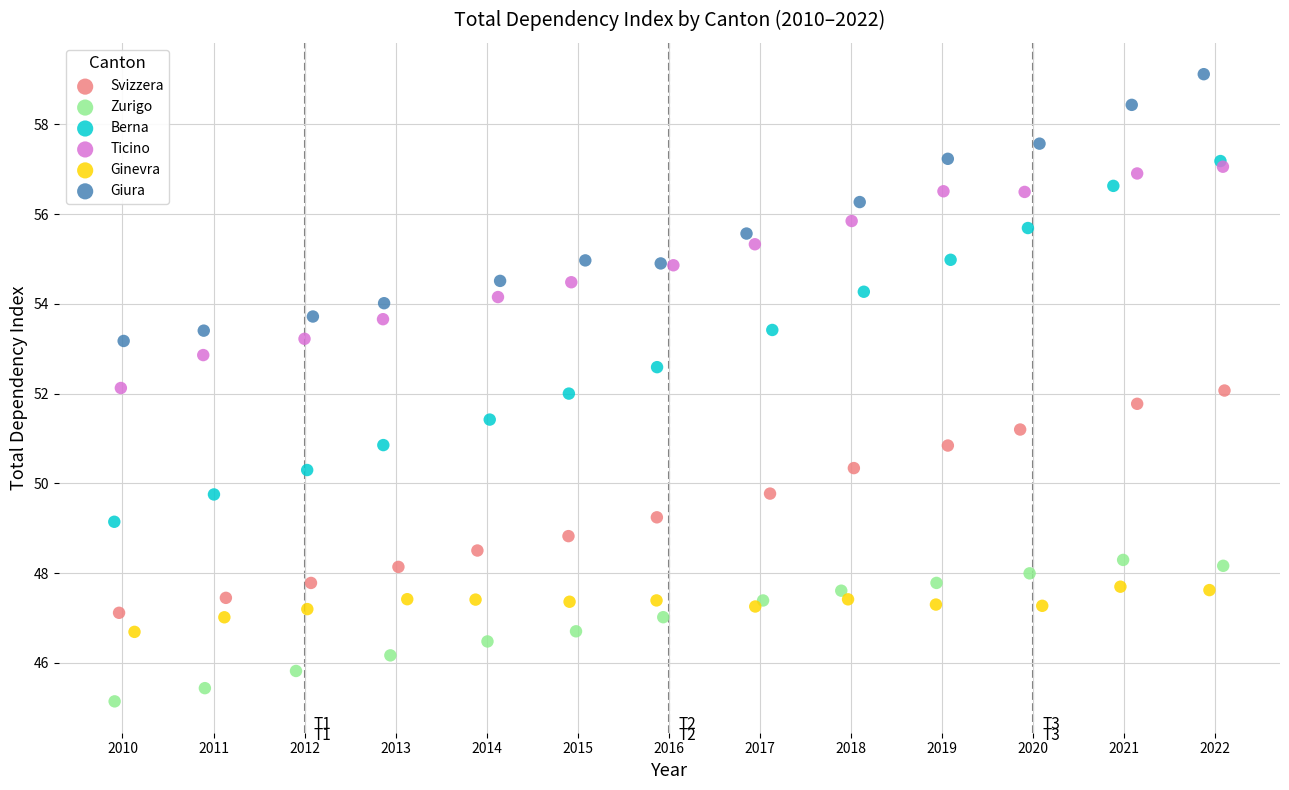

Which series reaches the maximum Y coordinate?

Giura